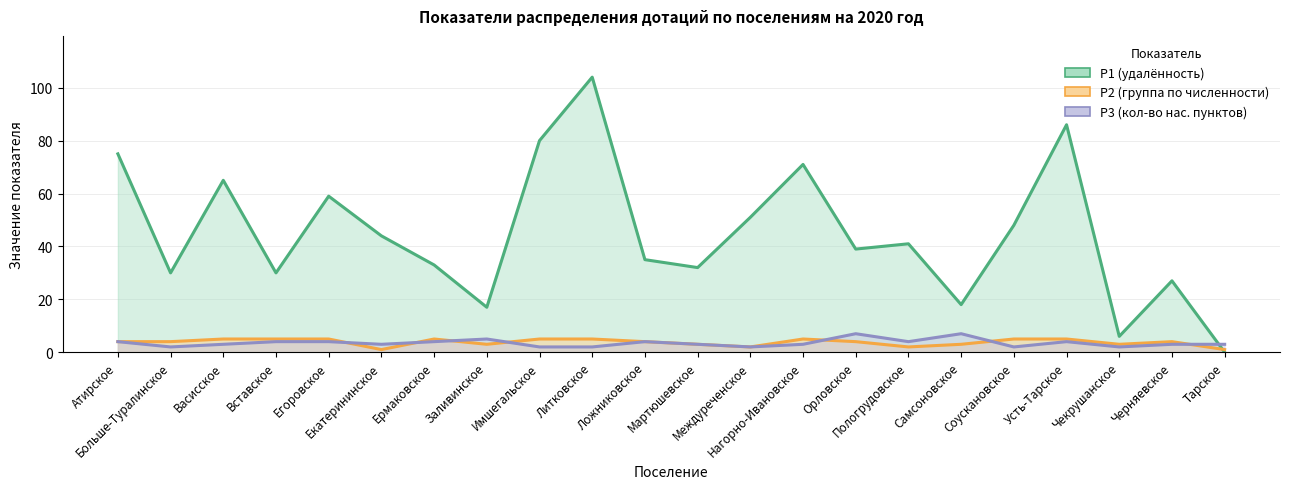

At which category does Р1 (удалённость) reach its first local peak?

Васисское